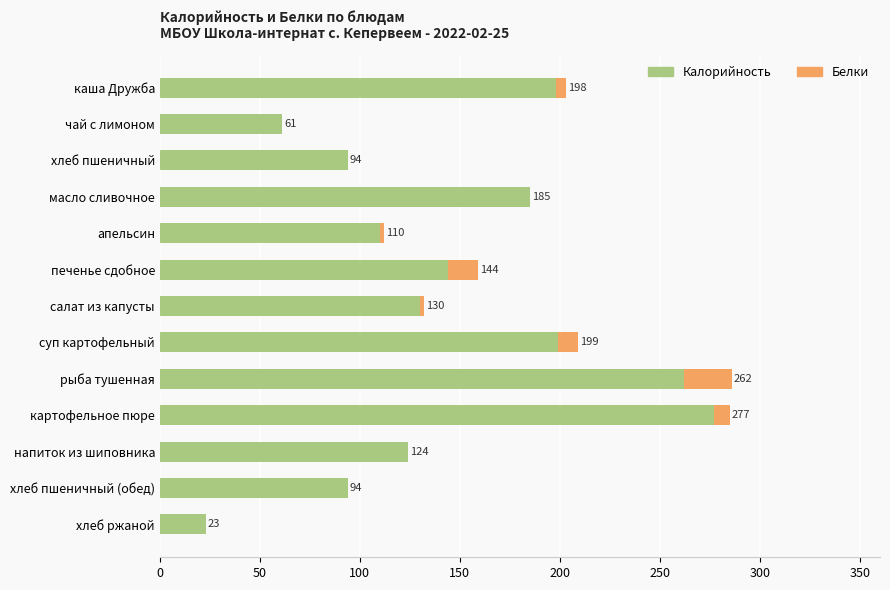

What is the sum of all Калорийность values?

1901